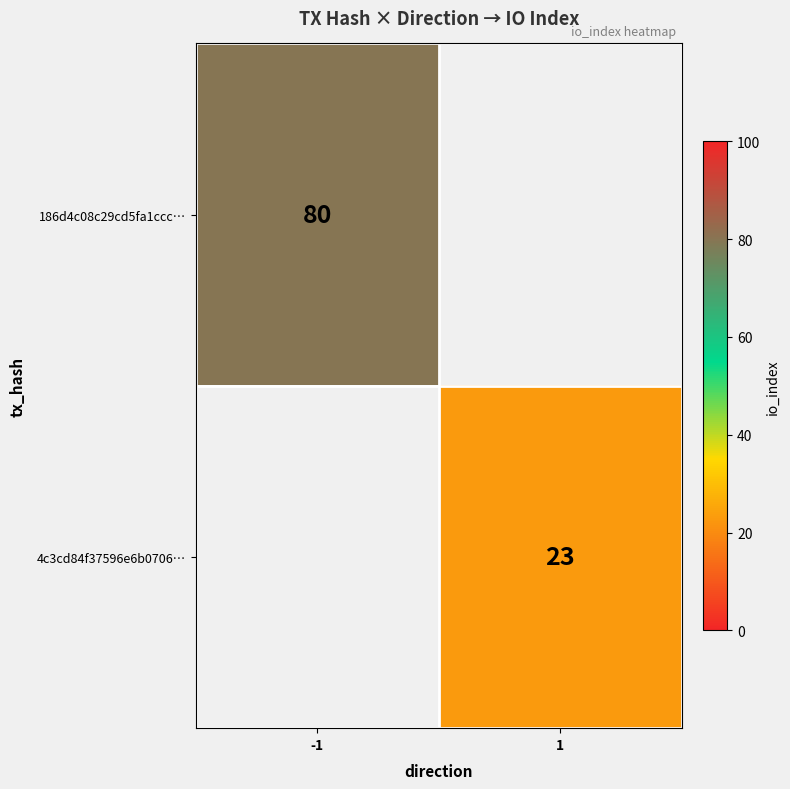

True or false: 4c3cd84f37596e6b0706… has a value of 23 at 1.

True